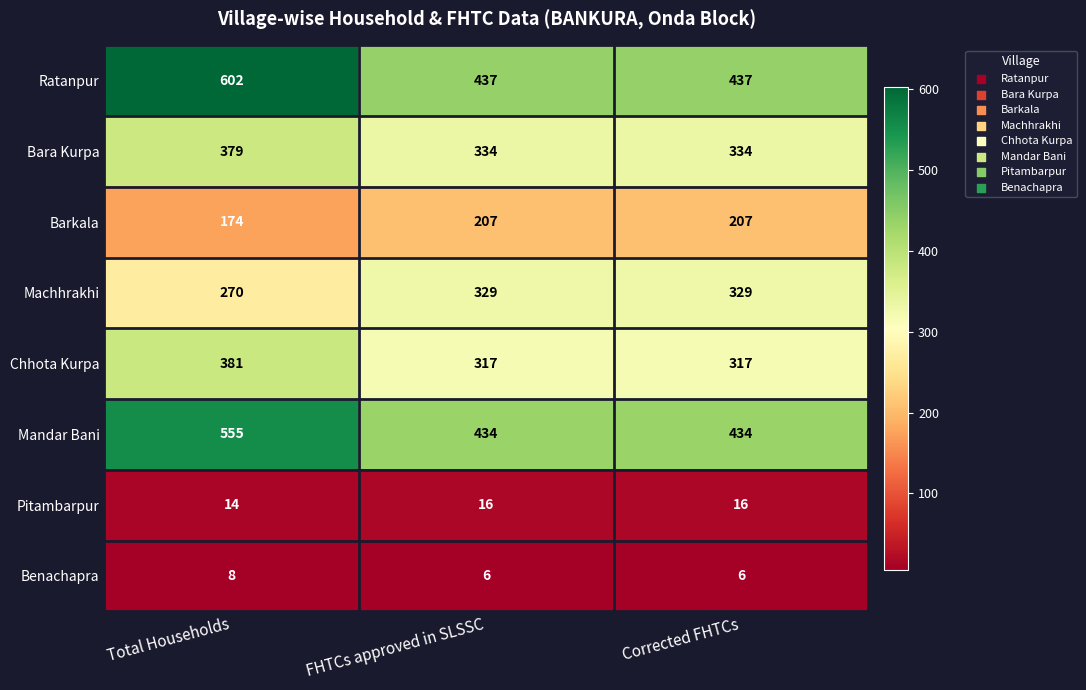

Is it true that Benachapra equals 11 at FHTCs approved in SLSSC?

False